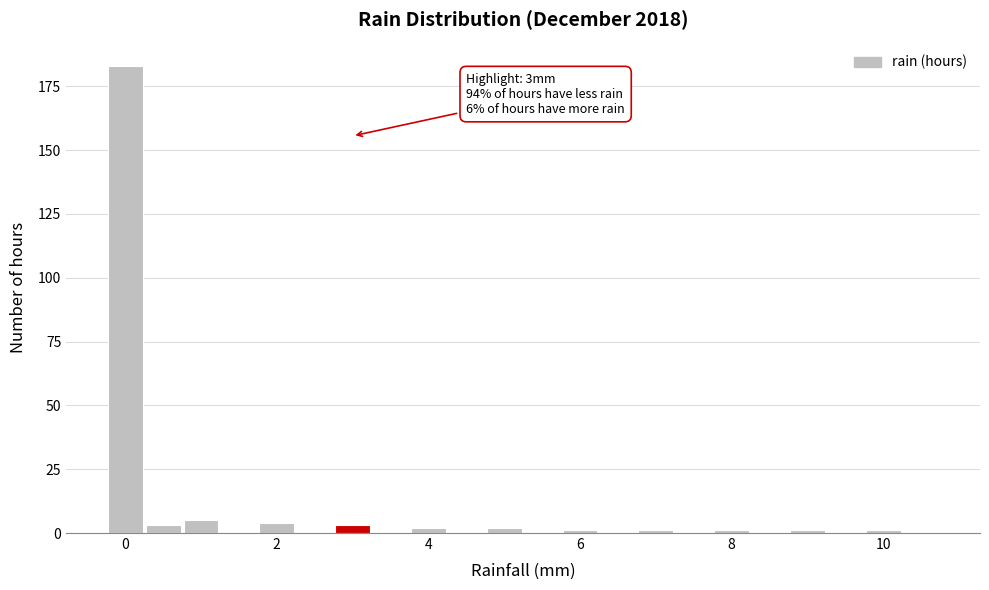

Read against the x-axis, roughly where is the centre of the tallest bar?

0.0